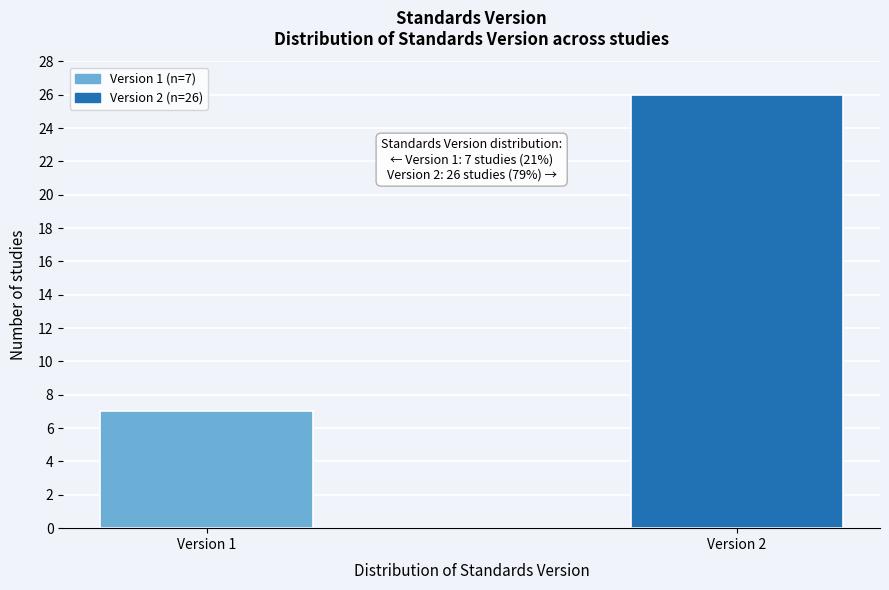

Reading right to left, what are all the values shown in this chart?

26	7